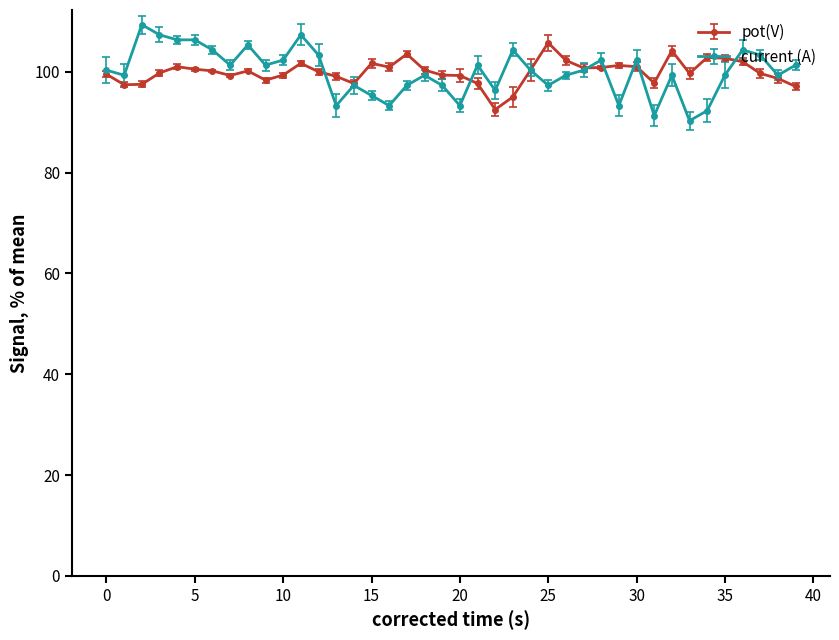

Which series has the largest range (max minus min)?

current (A)